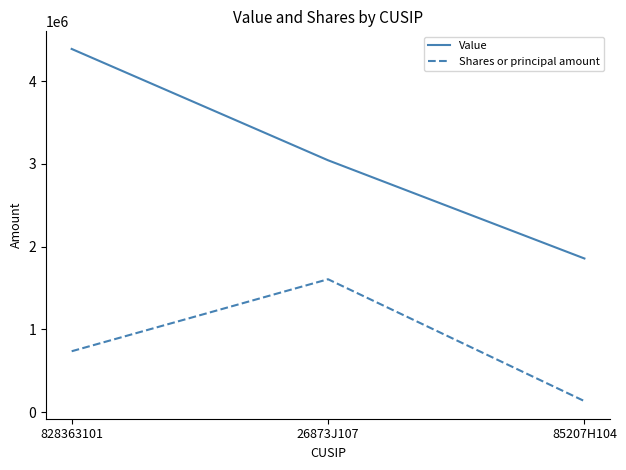

What is the difference between the maximum and minimum values in the Value series?

2534031